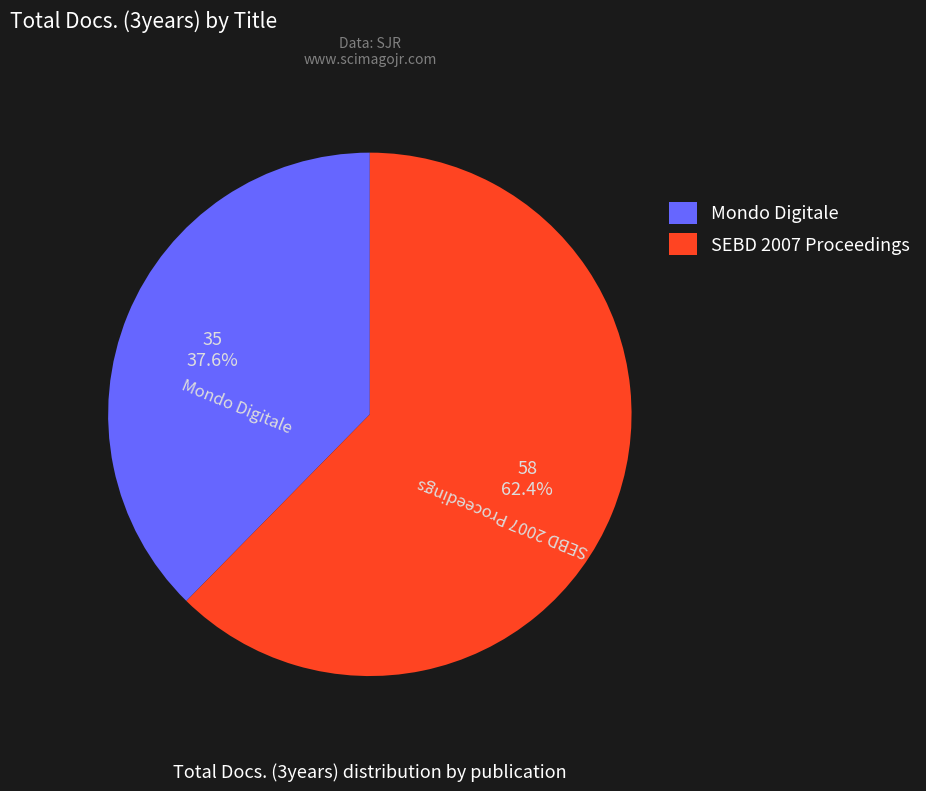

What percentage do Mondo Digitale and SEBD 2007 Proceedings together represent?

100.0%